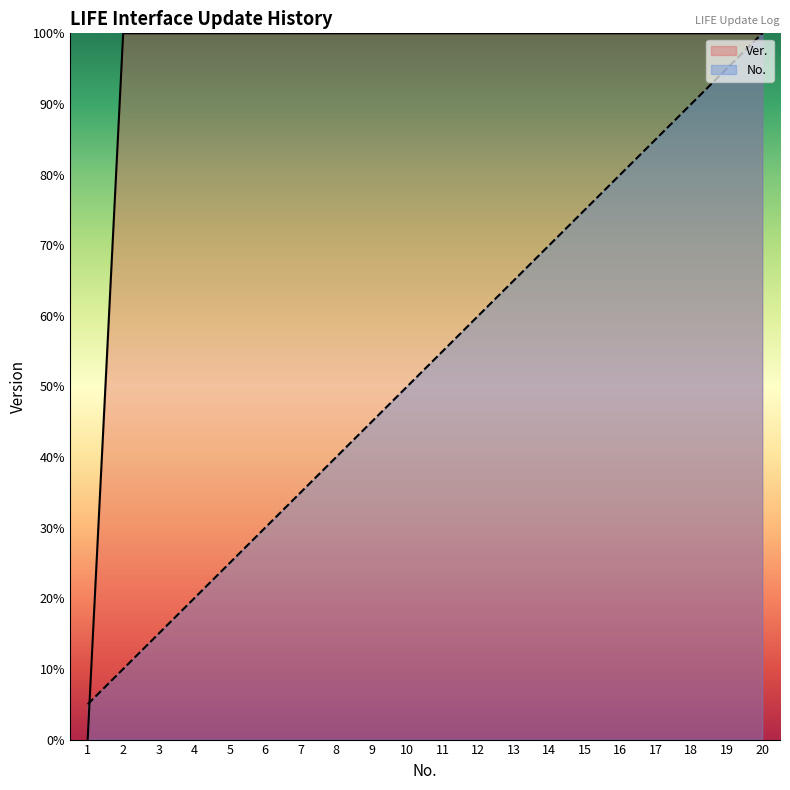

List the labels in order of No. value, smallest first.

1, 2, 3, 4, 5, 6, 7, 8, 9, 10, 11, 12, 13, 14, 15, 16, 17, 18, 19, 20